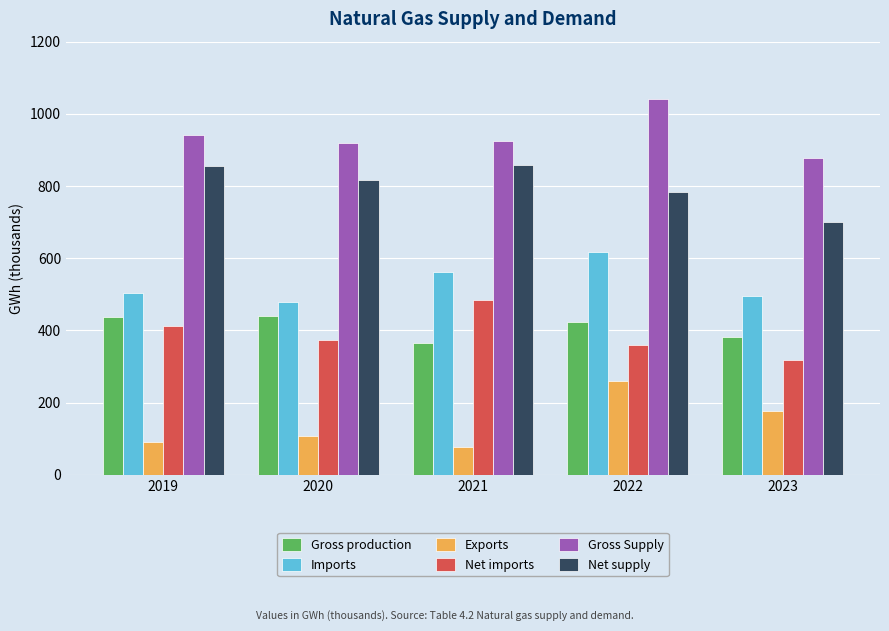

True or false: Net imports has a value of 484.8 at 2021.

True